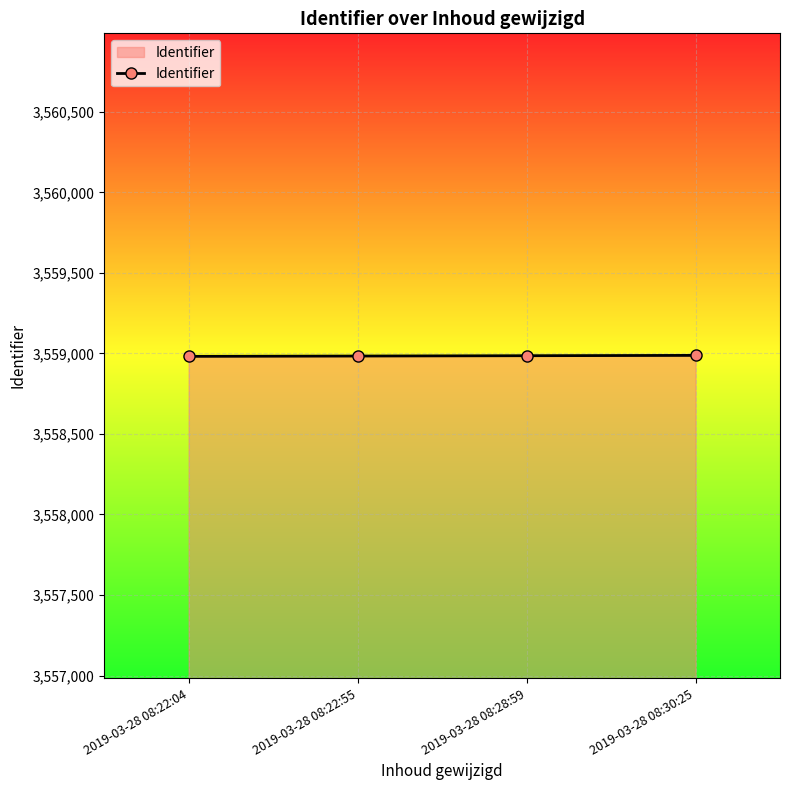

What is the sum of the values at 2019-03-28 08:28:59 and 2019-03-28 08:22:04?

7117968